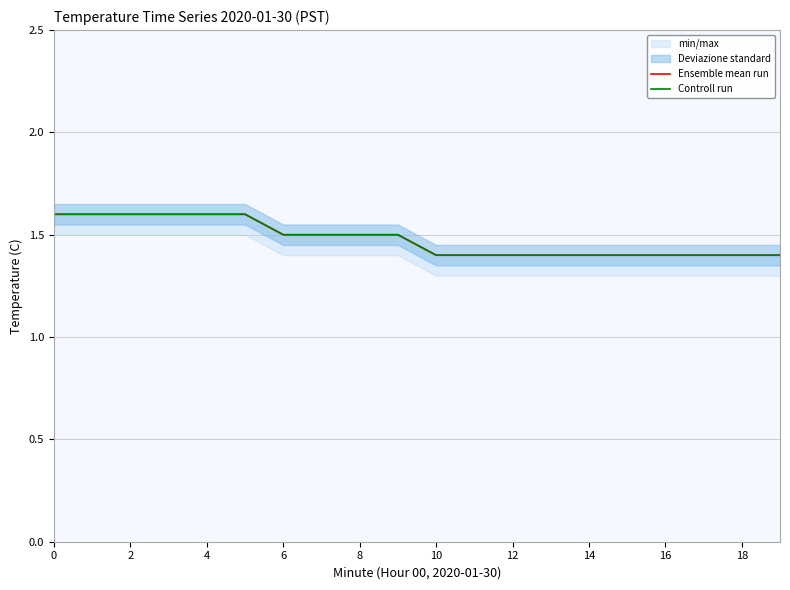

Reading left to right, transcribe all the data shown in this chart.

Ensemble mean run: 1.6	1.6	1.6	1.6	1.6	1.6	1.5	1.5	1.5	1.5	1.4	1.4	1.4	1.4	1.4	1.4	1.4	1.4	1.4	1.4
Controll run: 1.6	1.6	1.6	1.6	1.6	1.6	1.5	1.5	1.5	1.5	1.4	1.4	1.4	1.4	1.4	1.4	1.4	1.4	1.4	1.4